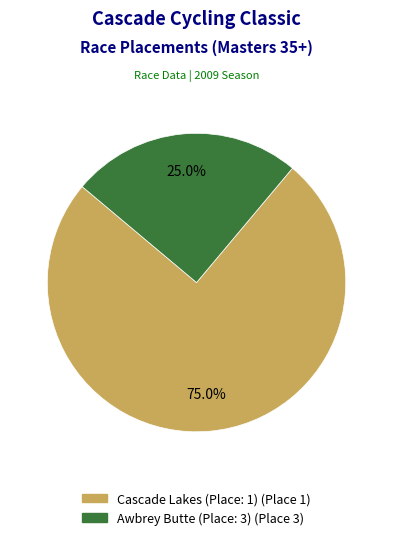

Combined, do Cascade Lakes (Place: 1) and Awbrey Butte (Place: 3) account for over 50%?

Yes